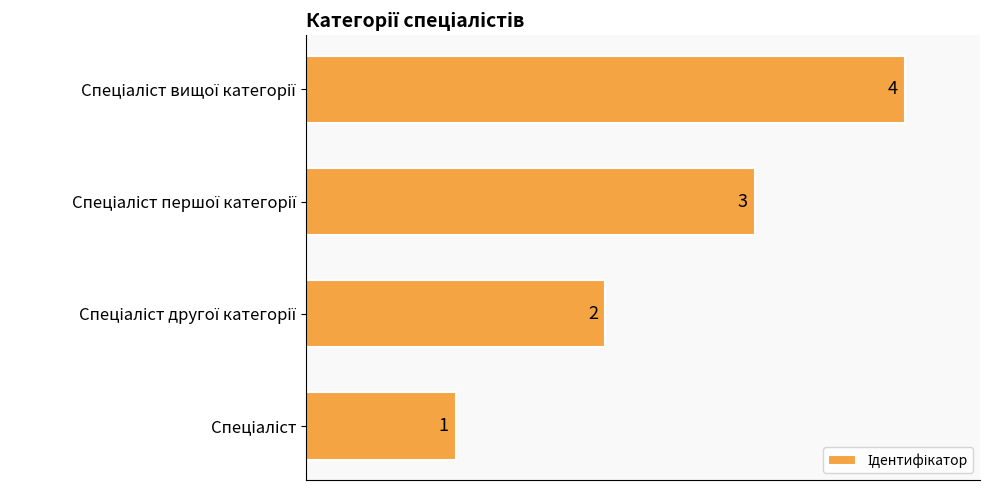

What is the sum of all values?

10